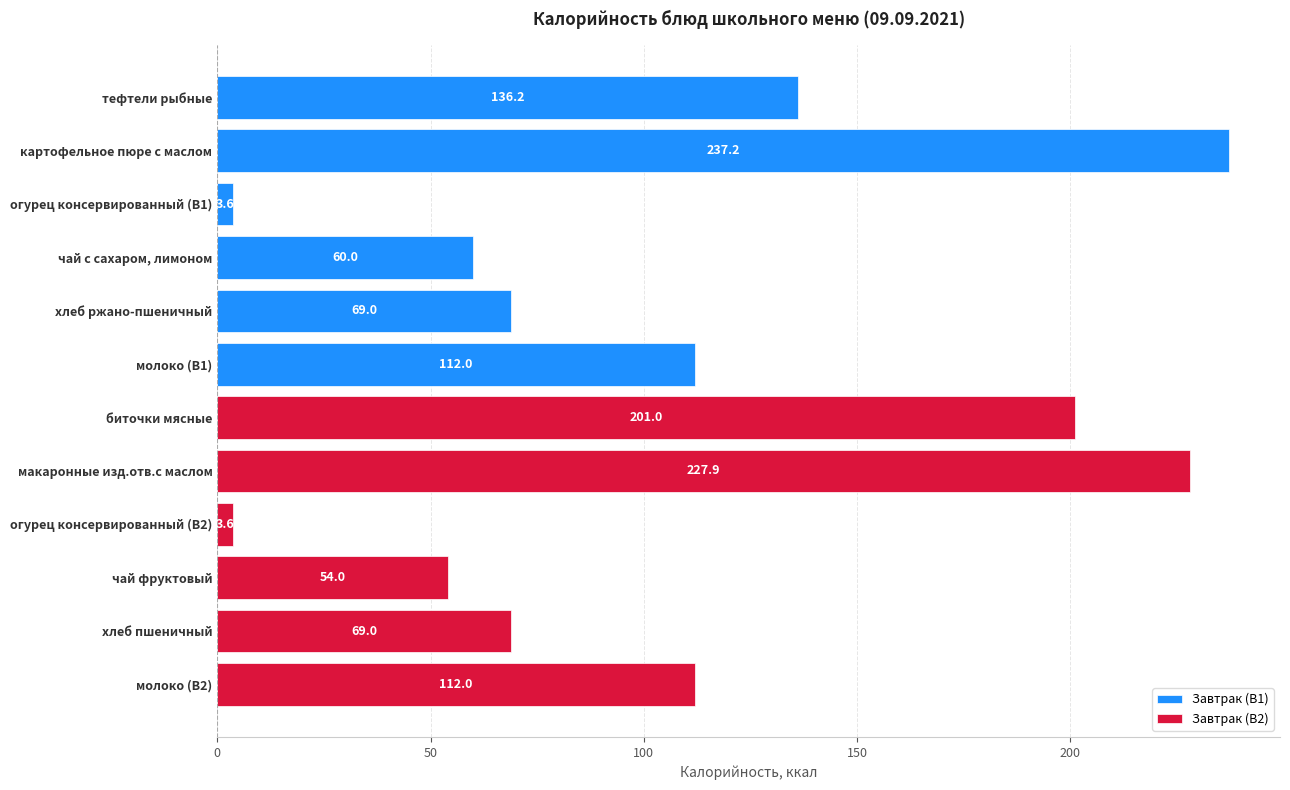

What is the average value of the Завтрак (В1) series?

103.0